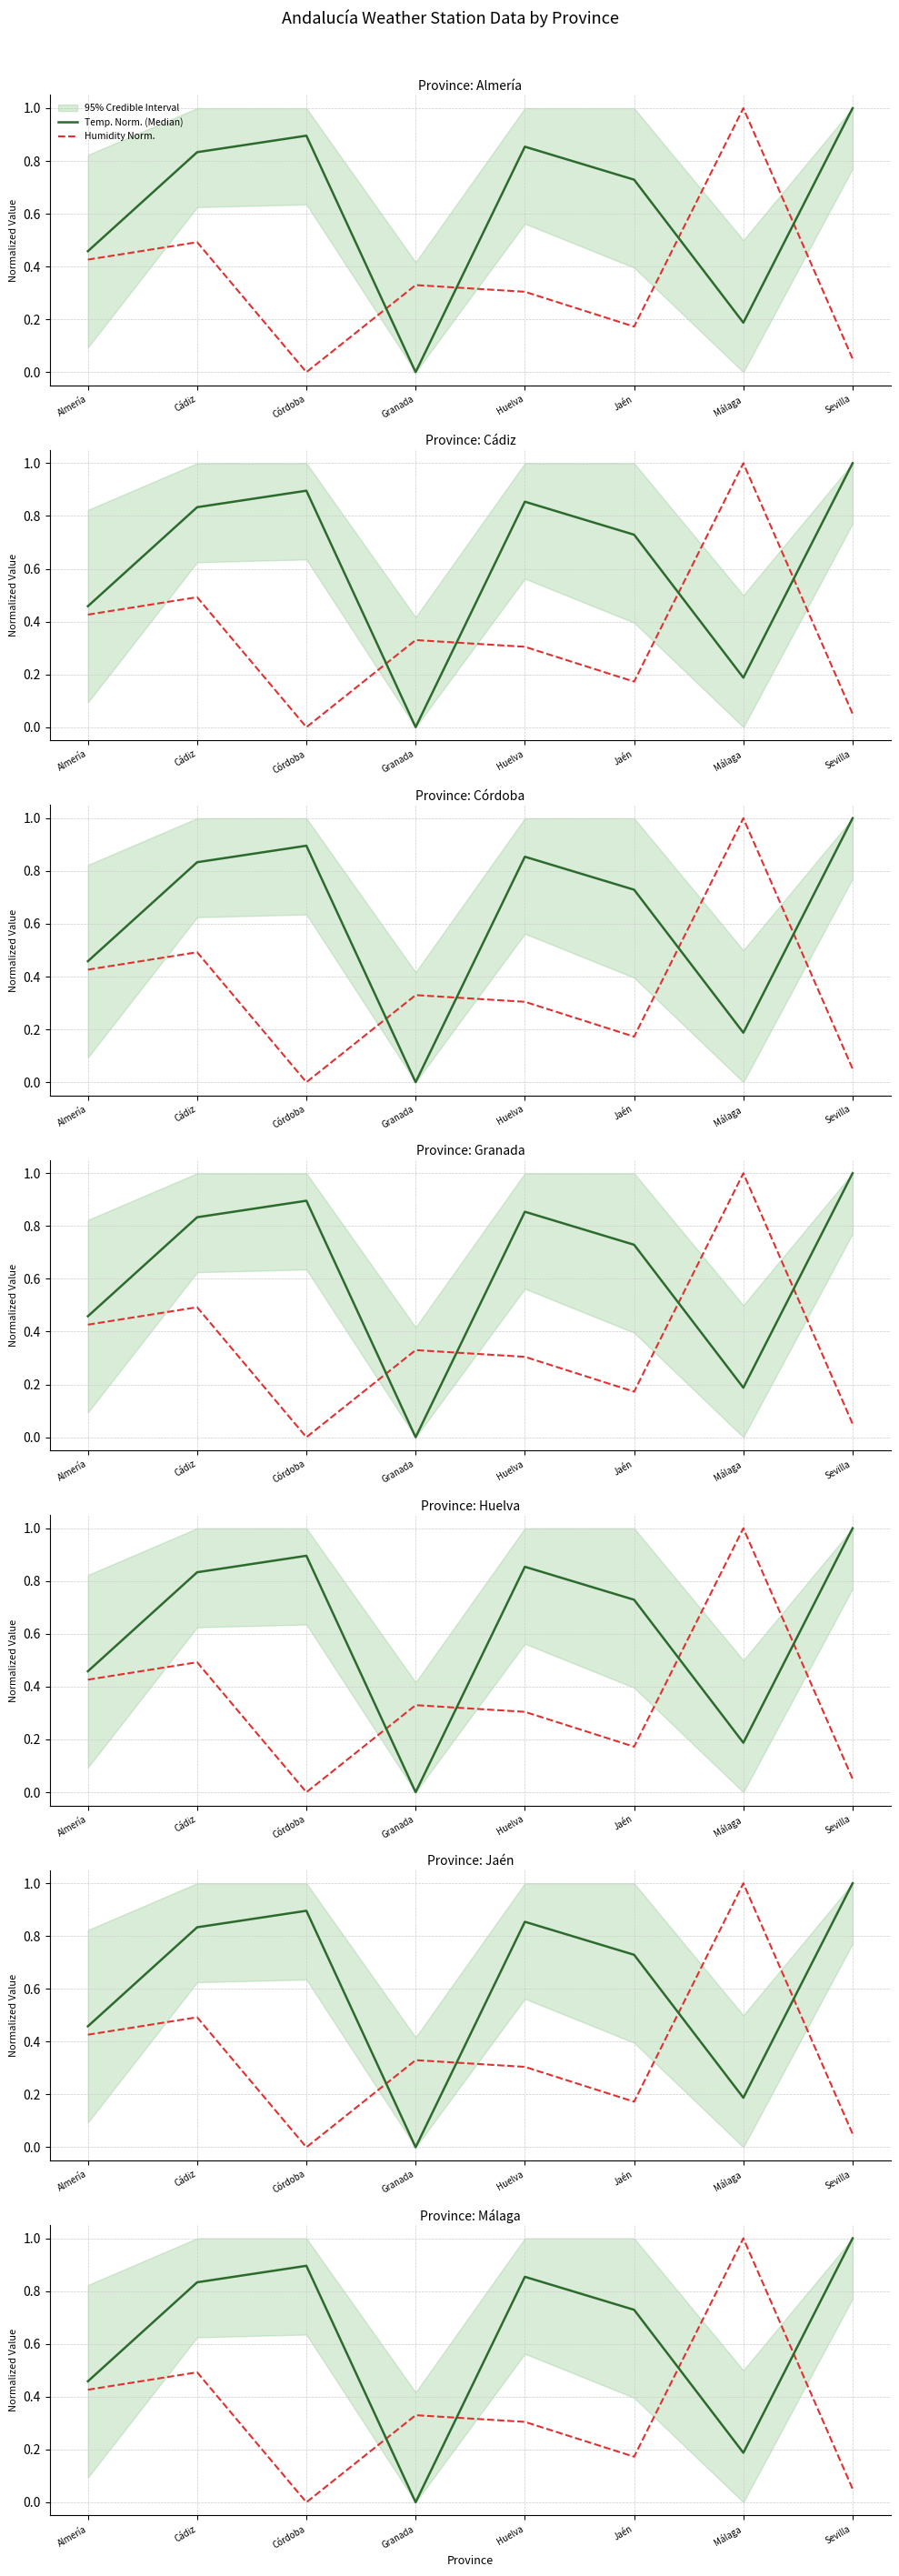

Rank the series at Jaén from highest to lowest value.

Temp. Norm. (Median), Humidity Norm.